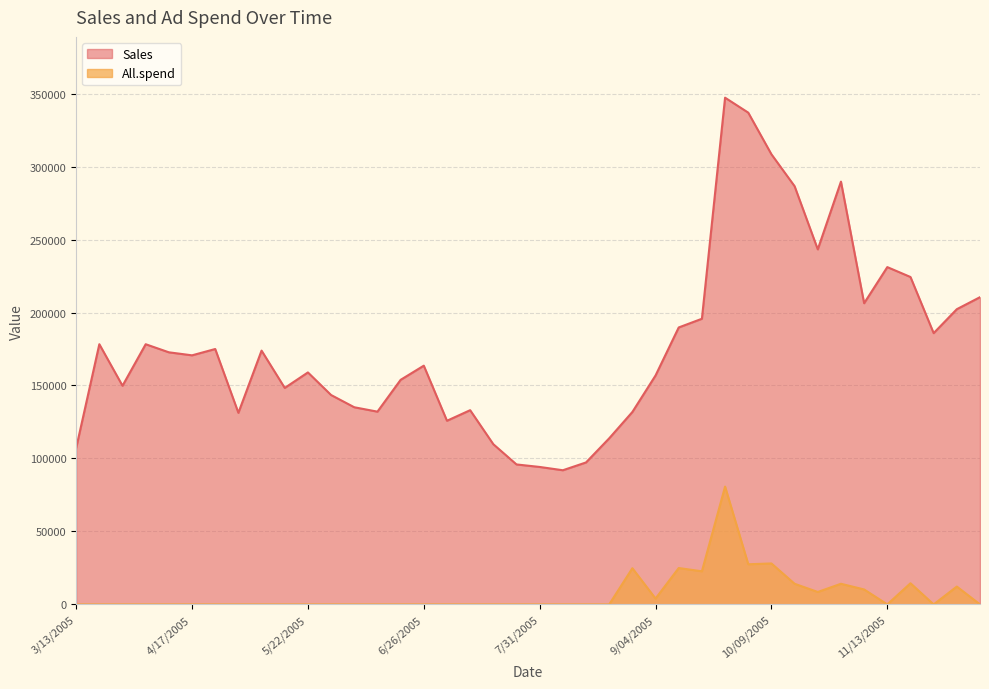

What is the greatest value displayed?

347208